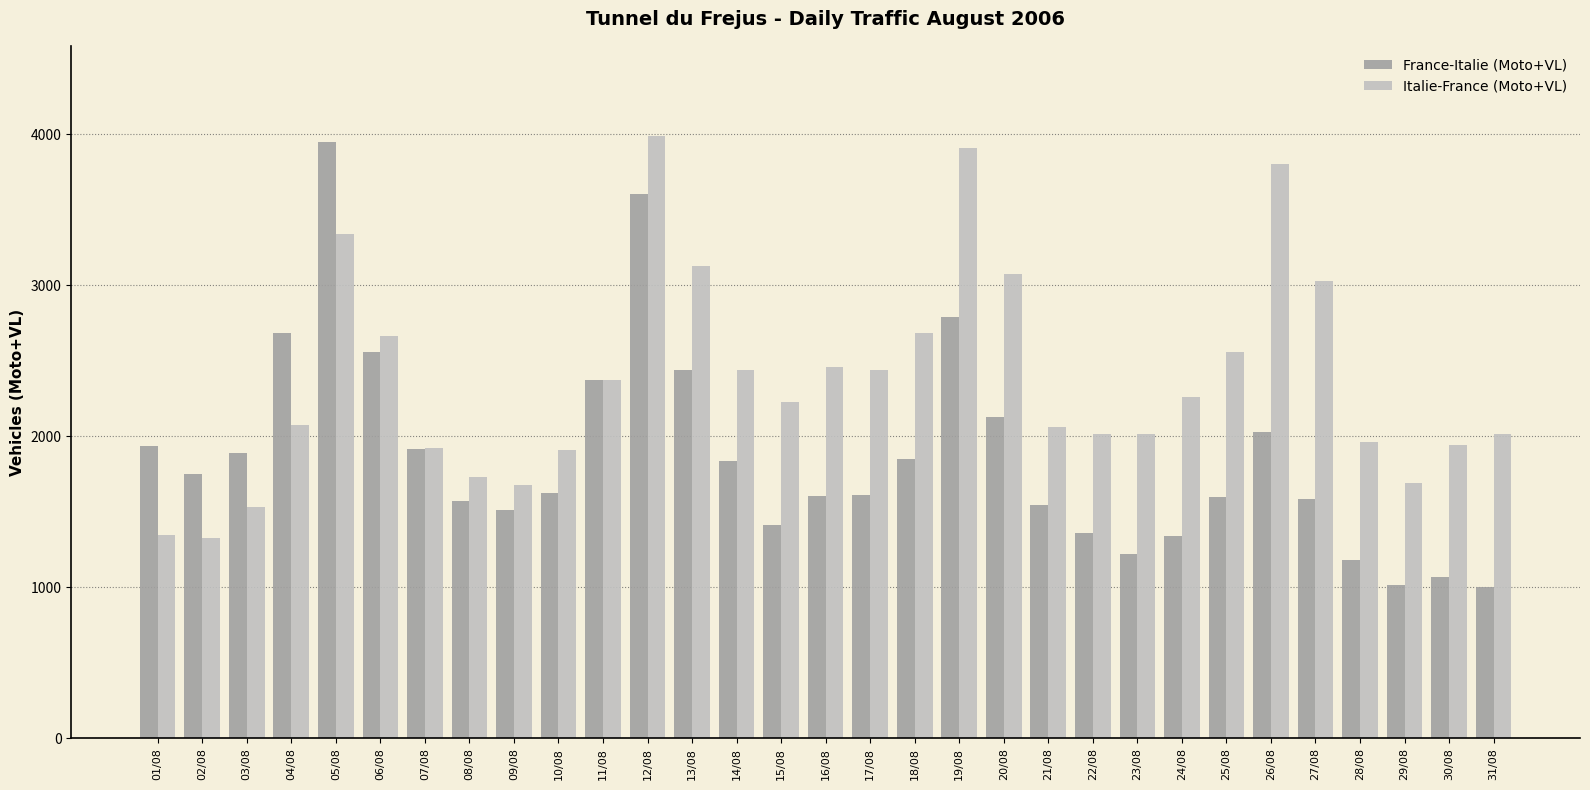

What is the highest value of the Italie-France (Moto+VL) series?

3987